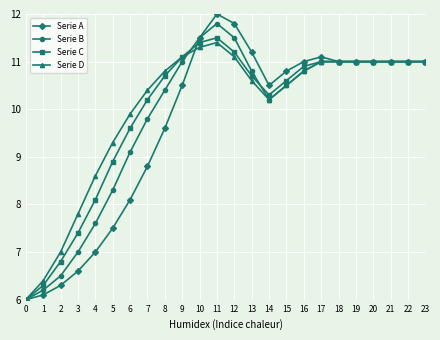

Is the value of Serie C at 5 greater than the value of Serie A at 6?

Yes